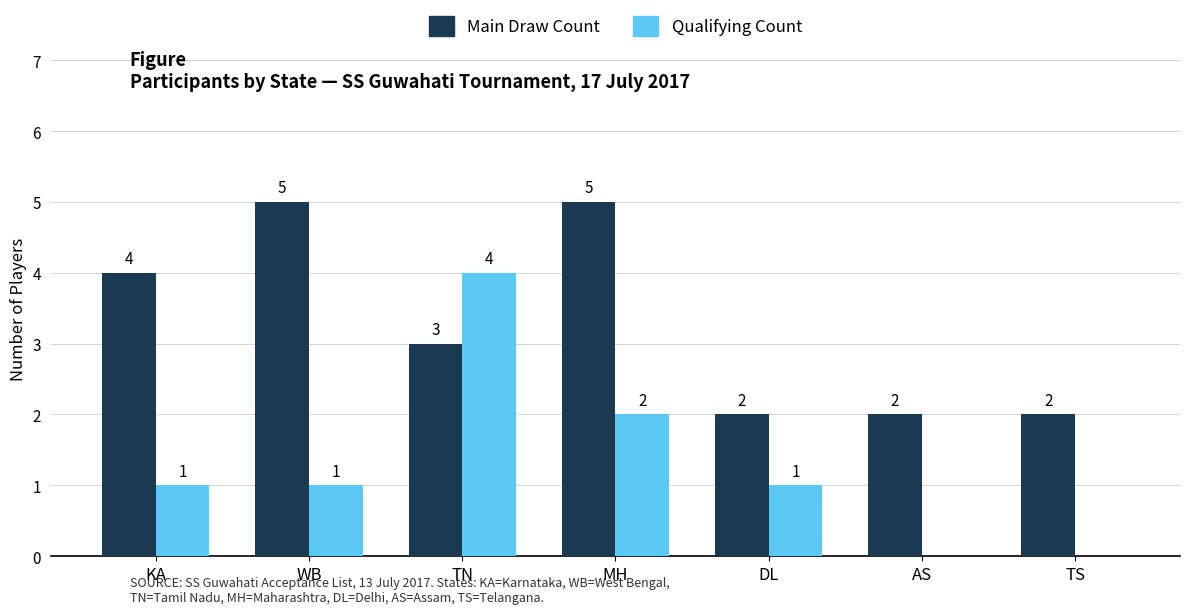

The value of Qualifying Count at MH is 3. True or false?

False